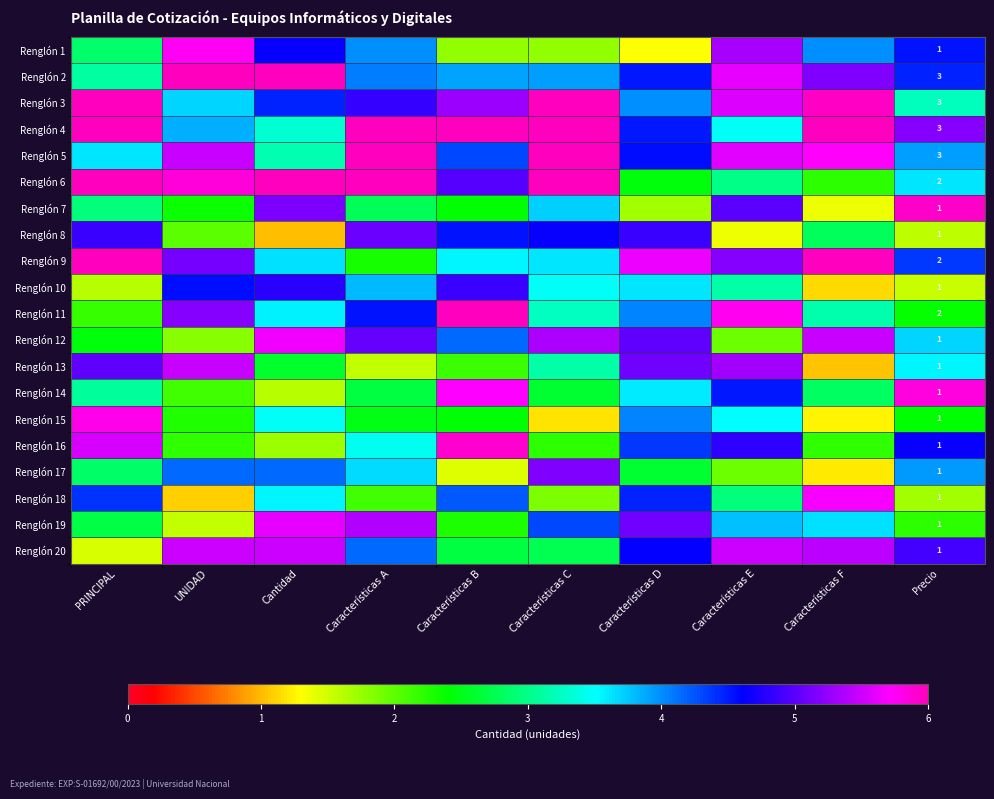

Which category has the lowest value in the Renglón 19 series?

UNIDAD